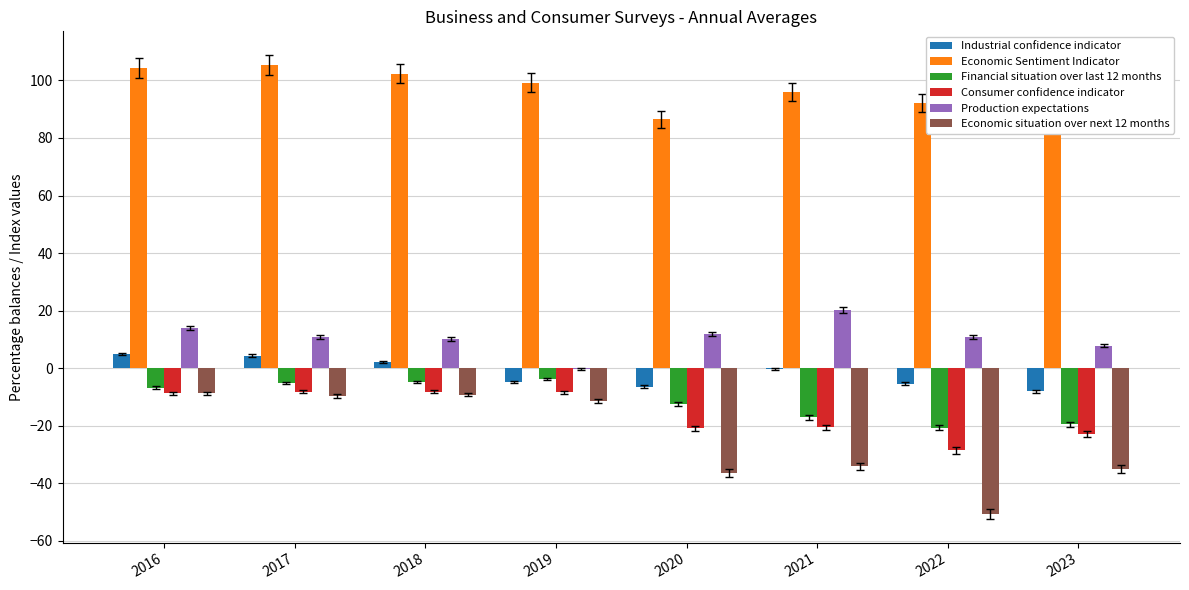

Between 2019 and 2022, which series saw the biggest shift?

Economic situation over next 12 months